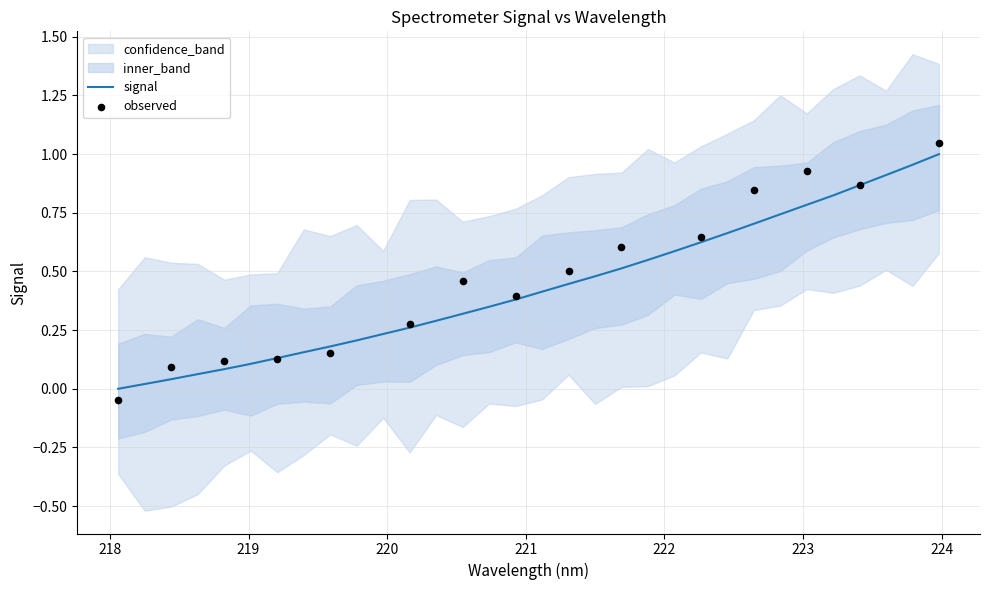

What is the change in value from 218.8244 to 223.9802?

+0.9